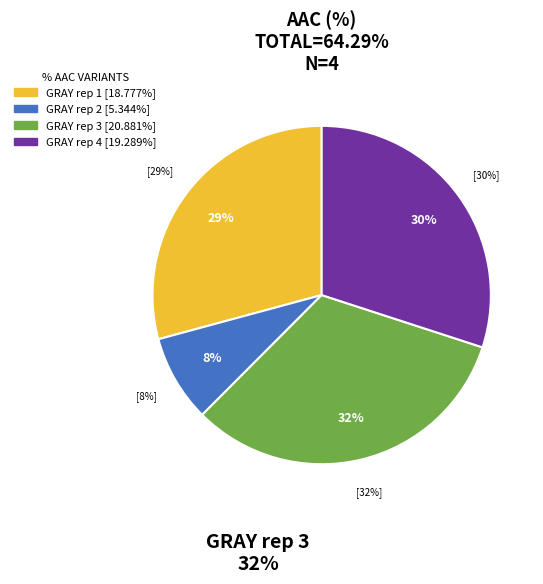

Does any single category account for the majority?

No